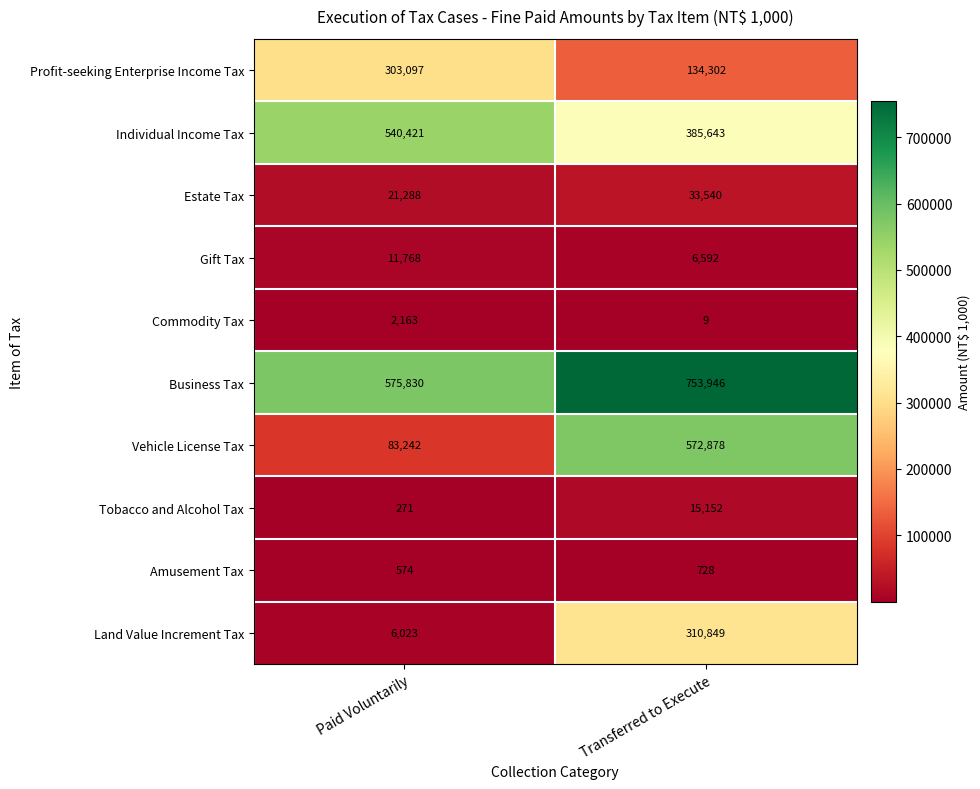

Reading left to right, list all the values displayed in this chart.

Profit-seeking Enterprise Income Tax: Paid Voluntarily=303097	Transferred to Execute=134302
Individual Income Tax: Paid Voluntarily=540421	Transferred to Execute=385643
Estate Tax: Paid Voluntarily=21288	Transferred to Execute=33540
Gift Tax: Paid Voluntarily=11768	Transferred to Execute=6592
Commodity Tax: Paid Voluntarily=2163	Transferred to Execute=9
Business Tax: Paid Voluntarily=575830	Transferred to Execute=753946
Vehicle License Tax: Paid Voluntarily=83242	Transferred to Execute=572878
Tobacco and Alcohol Tax: Paid Voluntarily=271	Transferred to Execute=15152
Amusement Tax: Paid Voluntarily=574	Transferred to Execute=728
Land Value Increment Tax: Paid Voluntarily=6023	Transferred to Execute=310849